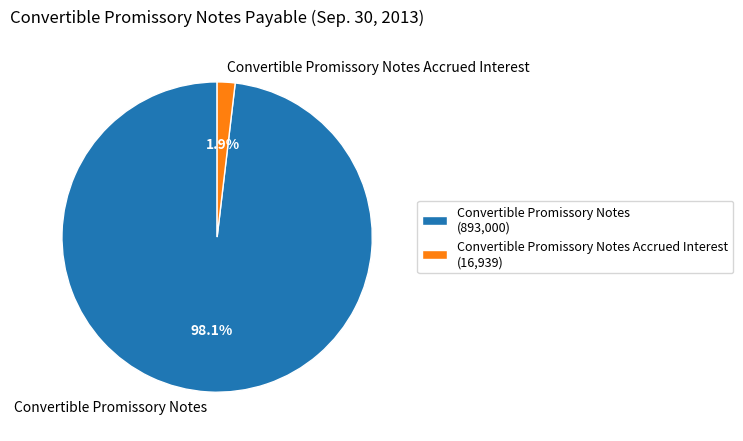

Which slice is the largest?

Convertible Promissory Notes